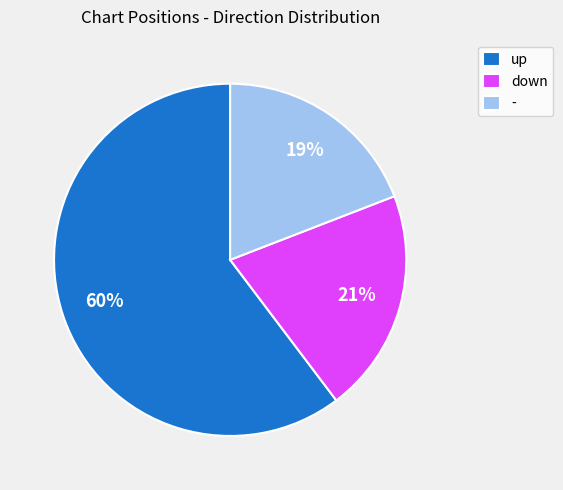

How many slices are in this pie chart?

3